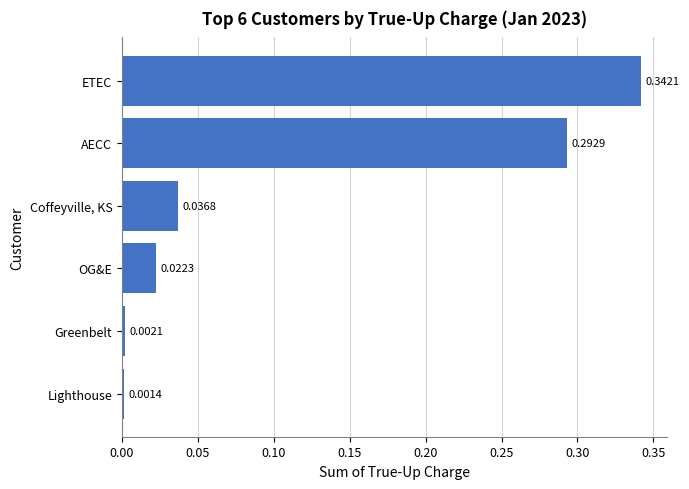

What is the sum of all values?

0.7